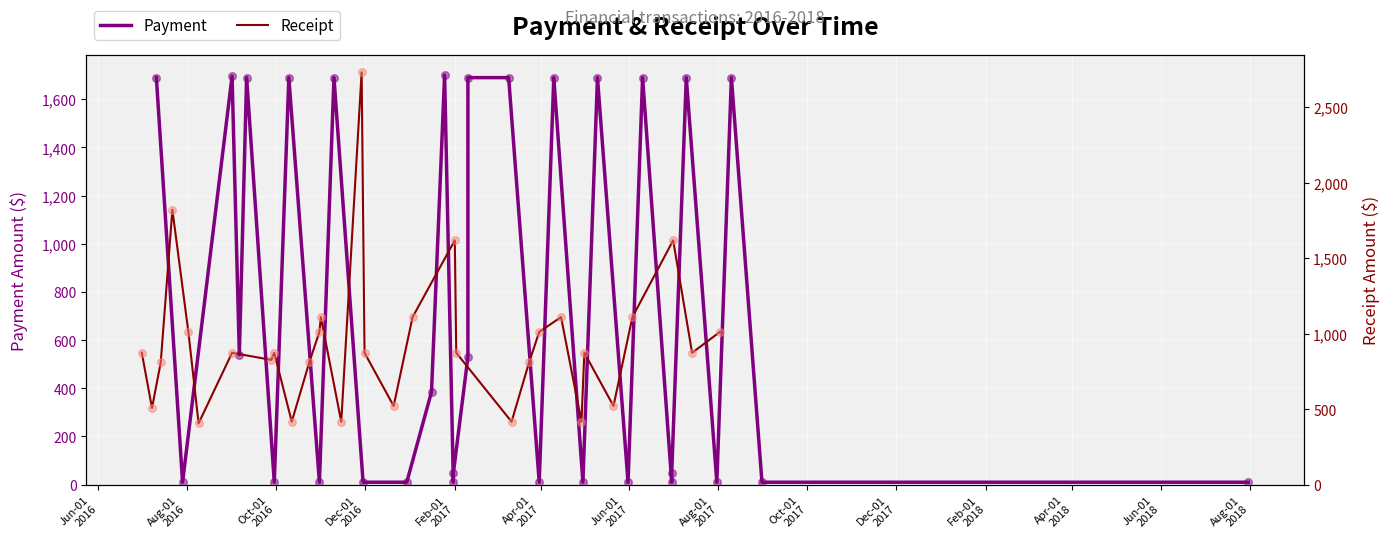

Which series reaches the minimum Y coordinate?

Payment